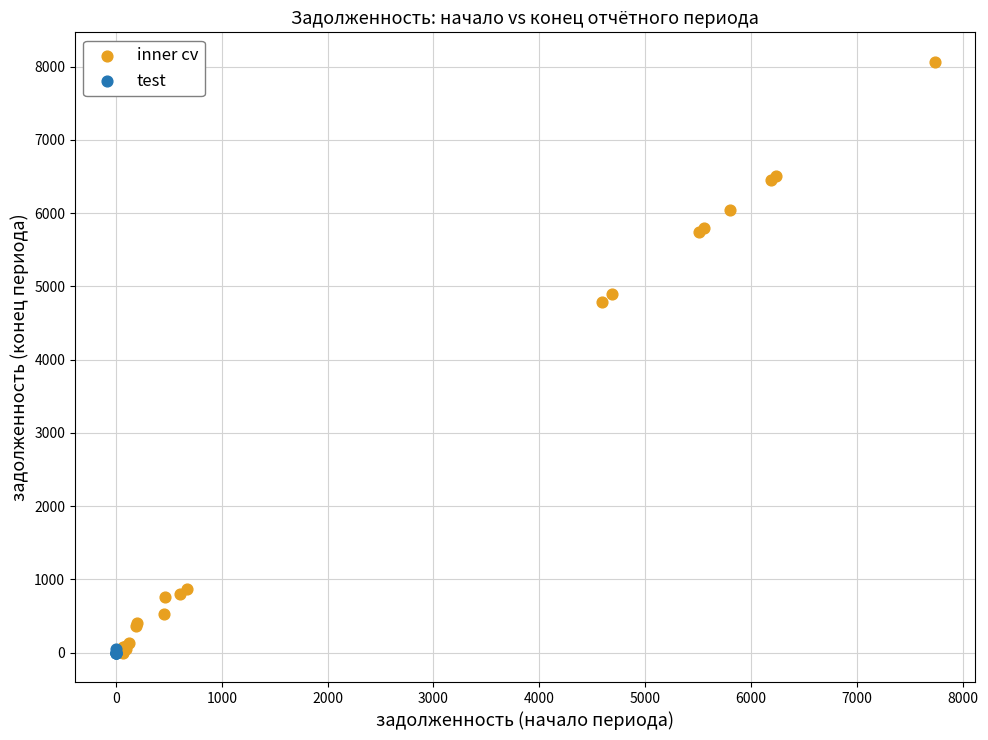

Which series has the widest spread of Y values?

inner cv